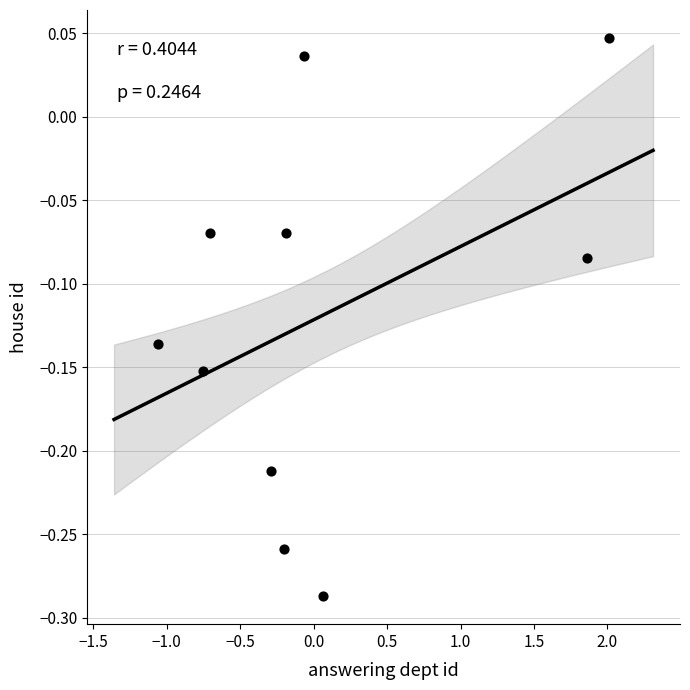

What is the range of X values (max minus min)?

3.1